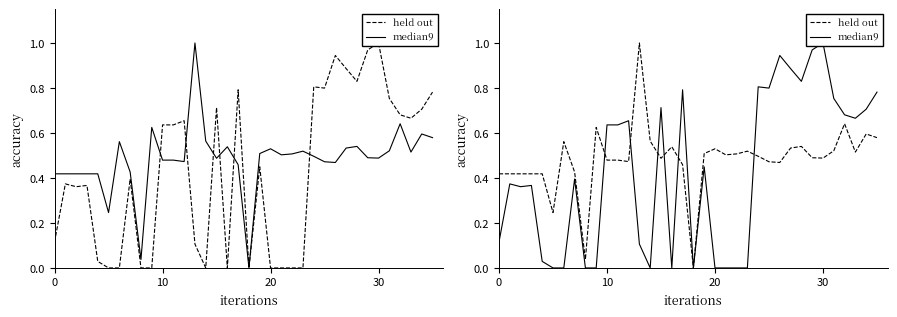

The held out series shows 0.9 at 11. True or false?

False